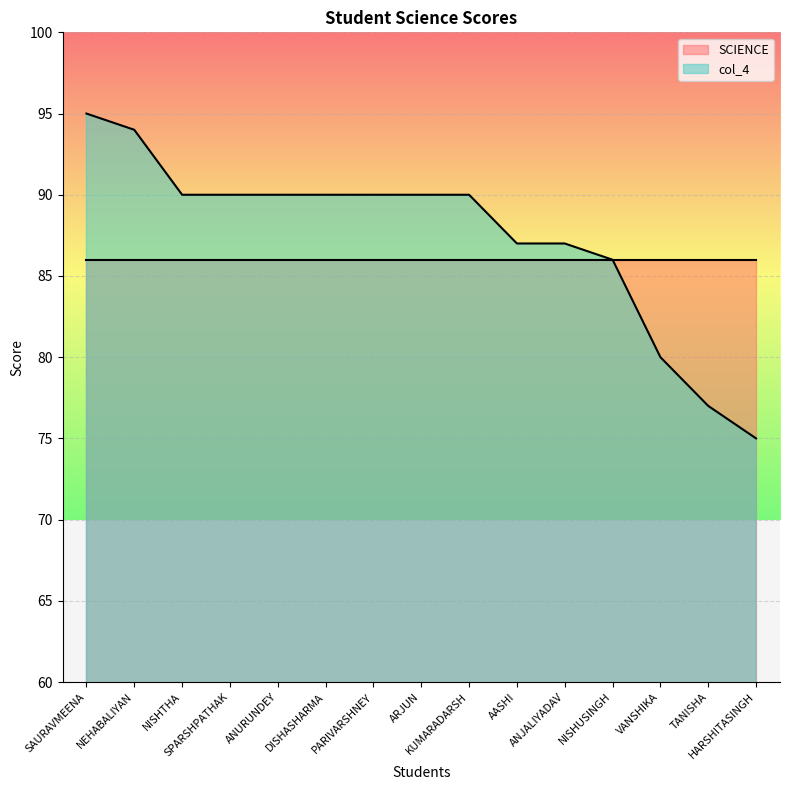

What is the value of the 11th point from the left?

87